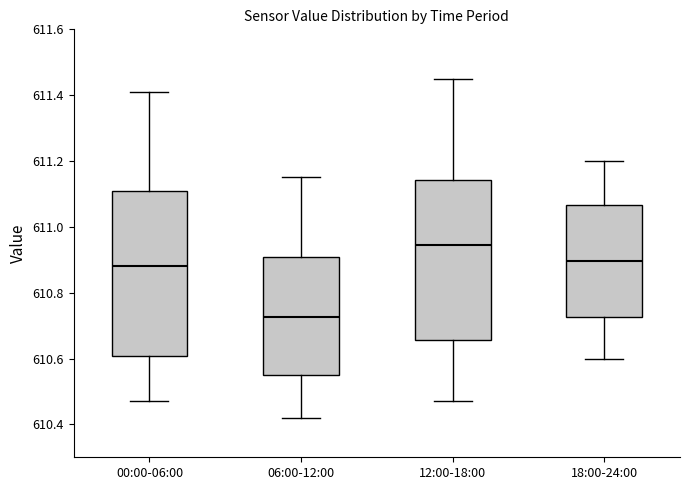

Reading left to right, transcribe this box plot: for each box, give where its median line is, the range the box spans, and where its two whiskers end, as read against the y-axis. The values are not printed on the chart, so give them approximately, as read against the axis.

00:00-06:00: median 610.88, box 610.60 to 611.12, whiskers 610.48 to 611.42
06:00-12:00: median 610.72, box 610.56 to 610.90, whiskers 610.42 to 611.16
12:00-18:00: median 610.94, box 610.66 to 611.14, whiskers 610.48 to 611.46
18:00-24:00: median 610.90, box 610.72 to 611.06, whiskers 610.60 to 611.20